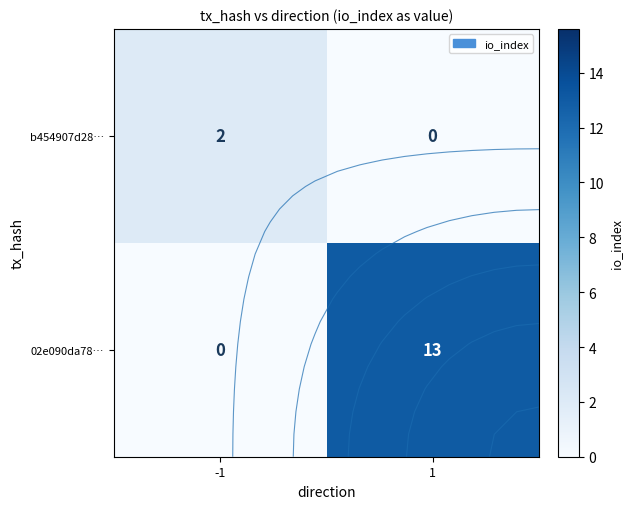

List the series in order of their overall mean, lowest first.

b454907d28…, 02e090da78…